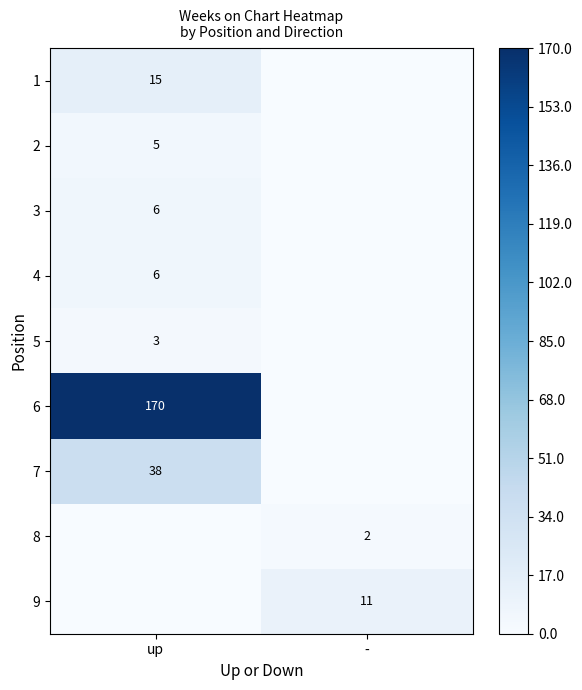

The value of 6 at up is 170. True or false?

True